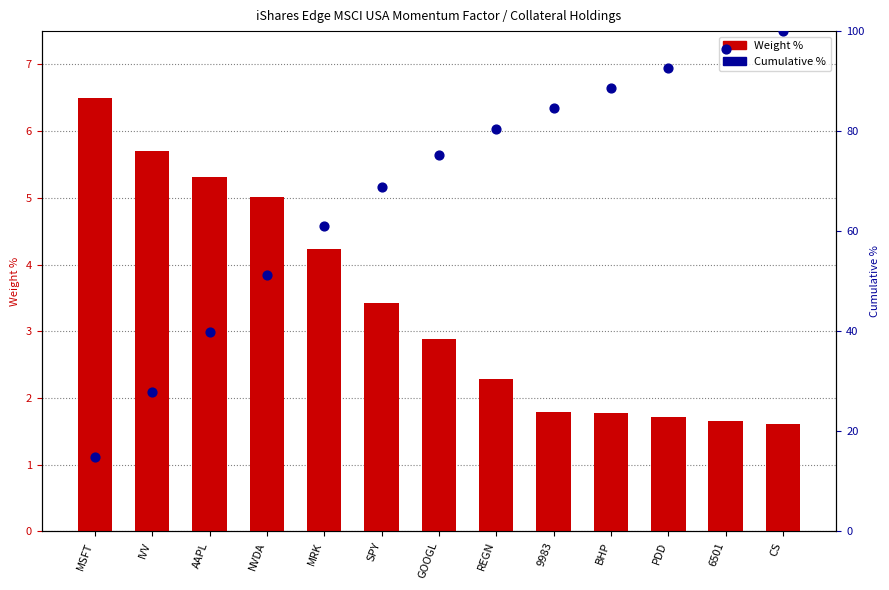

Is the value of Weight % at NVDA greater than the value of Cumulative % at CS?

No